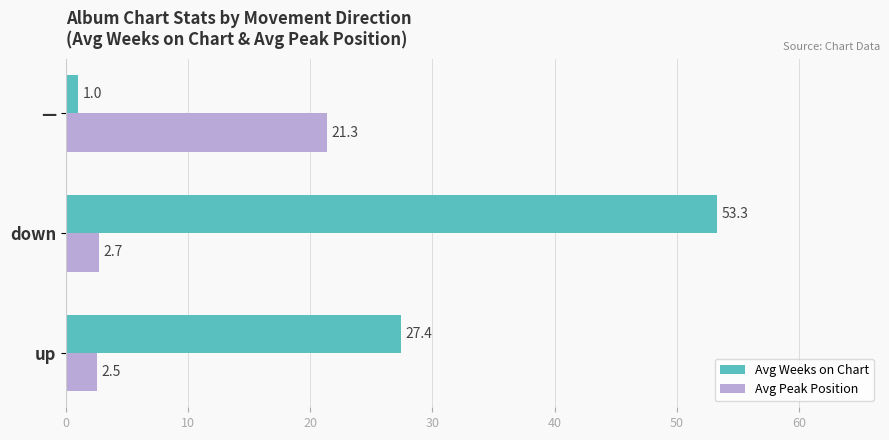

True or false: Avg Weeks on Chart has a value of 40.2 at up.

False